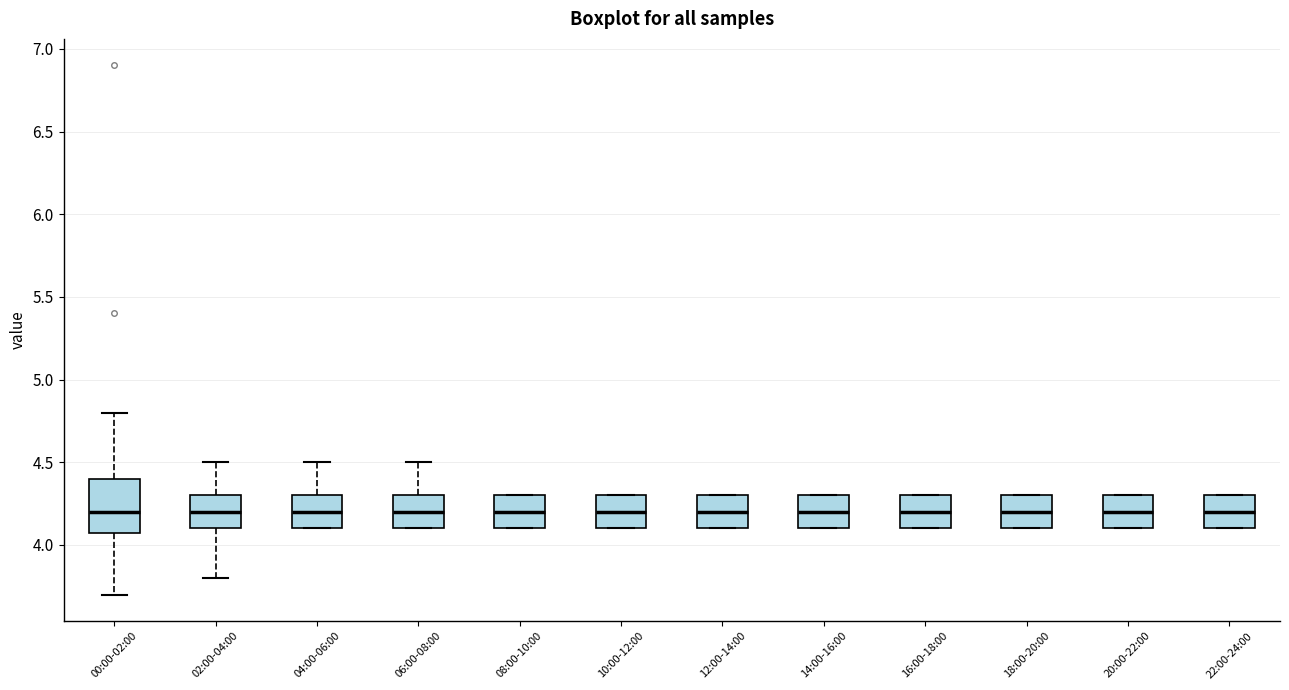

Reading left to right, transcribe this box plot: for each box, give where its median line is, the range the box spans, and where its two whiskers end, as read against the y-axis. The values are not printed on the chart, so give them approximately, as read against the axis.

00:00-02:00: median 4.2, box 4.1 to 4.4, whiskers 3.7 to 4.8
02:00-04:00: median 4.2, box 4.1 to 4.3, whiskers 3.8 to 4.5
04:00-06:00: median 4.2, box 4.1 to 4.3, whiskers 4.1 to 4.5
06:00-08:00: median 4.2, box 4.1 to 4.3, whiskers 4.1 to 4.5
08:00-10:00: median 4.2, box 4.1 to 4.3, whiskers 4.1 to 4.3
10:00-12:00: median 4.2, box 4.1 to 4.3, whiskers 4.1 to 4.3
12:00-14:00: median 4.2, box 4.1 to 4.3, whiskers 4.1 to 4.3
14:00-16:00: median 4.2, box 4.1 to 4.3, whiskers 4.1 to 4.3
16:00-18:00: median 4.2, box 4.1 to 4.3, whiskers 4.1 to 4.3
18:00-20:00: median 4.2, box 4.1 to 4.3, whiskers 4.1 to 4.3
20:00-22:00: median 4.2, box 4.1 to 4.3, whiskers 4.1 to 4.3
22:00-24:00: median 4.2, box 4.1 to 4.3, whiskers 4.1 to 4.3